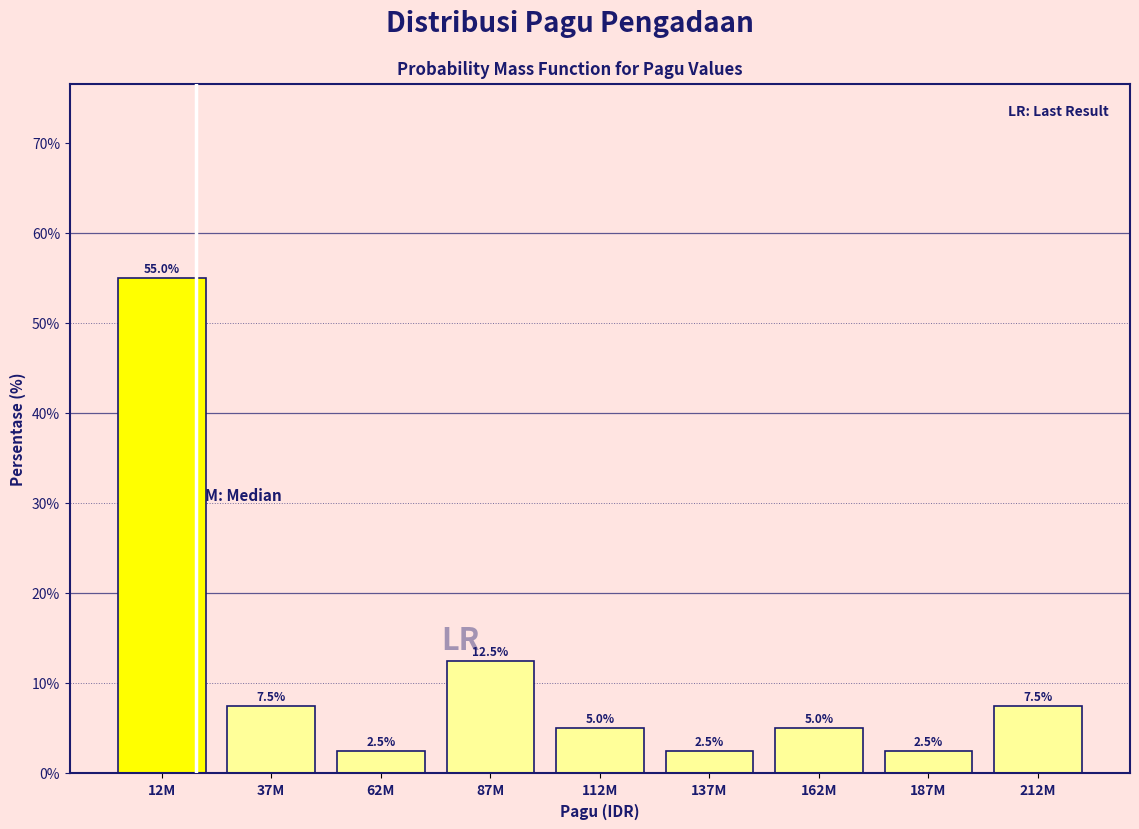

Reading left to right, list all the values displayed in this chart.

12M=55.0	37M=7.5	62M=2.5	87M=12.5	112M=5.0	137M=2.5	162M=5.0	187M=2.5	212M=7.5